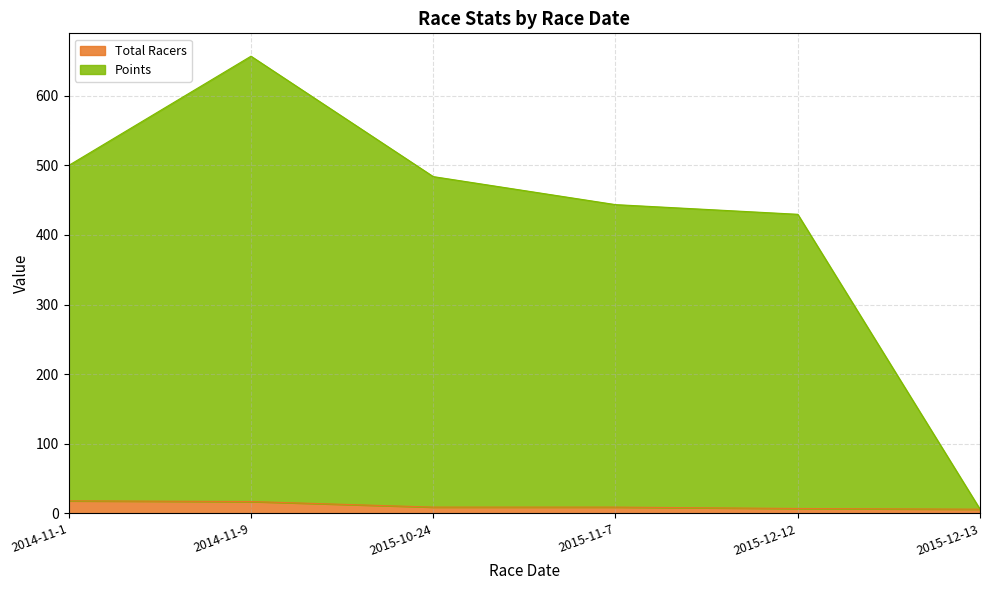

At which label is Points closest to 331?

2015-12-12